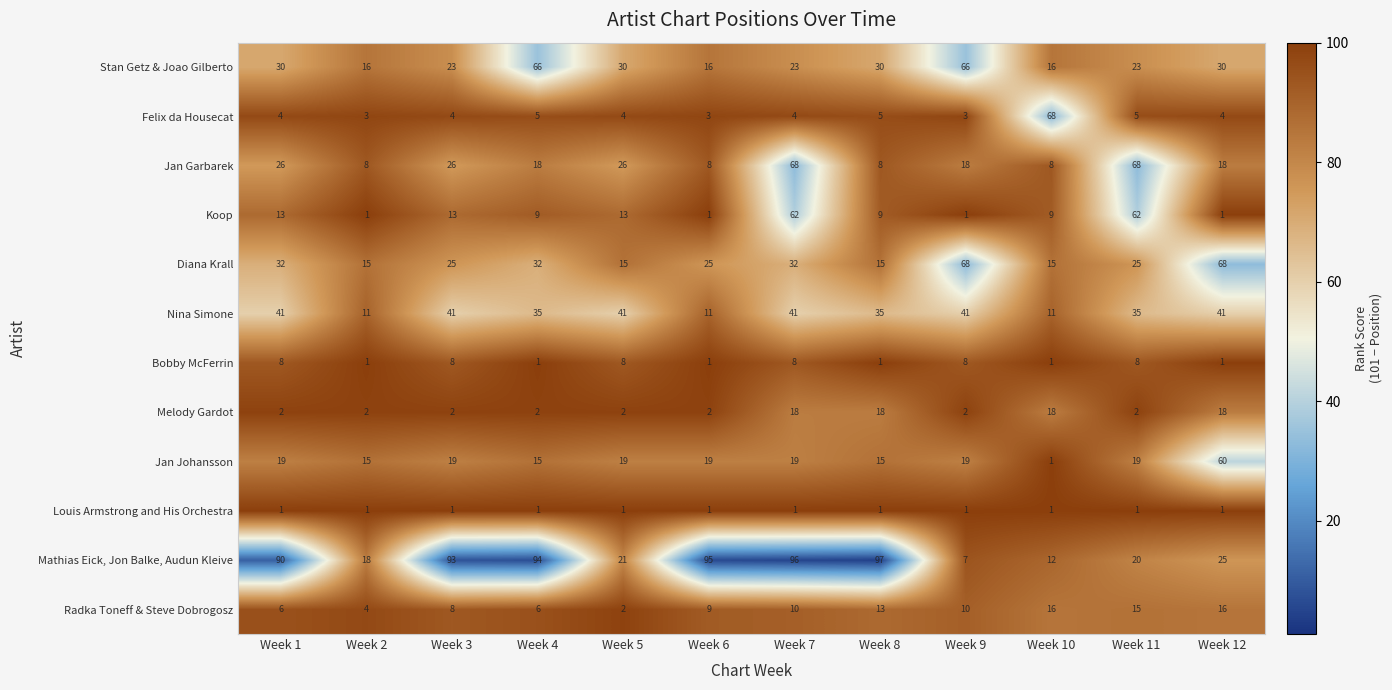

At which category is the sum across all series the highest?

Week 7